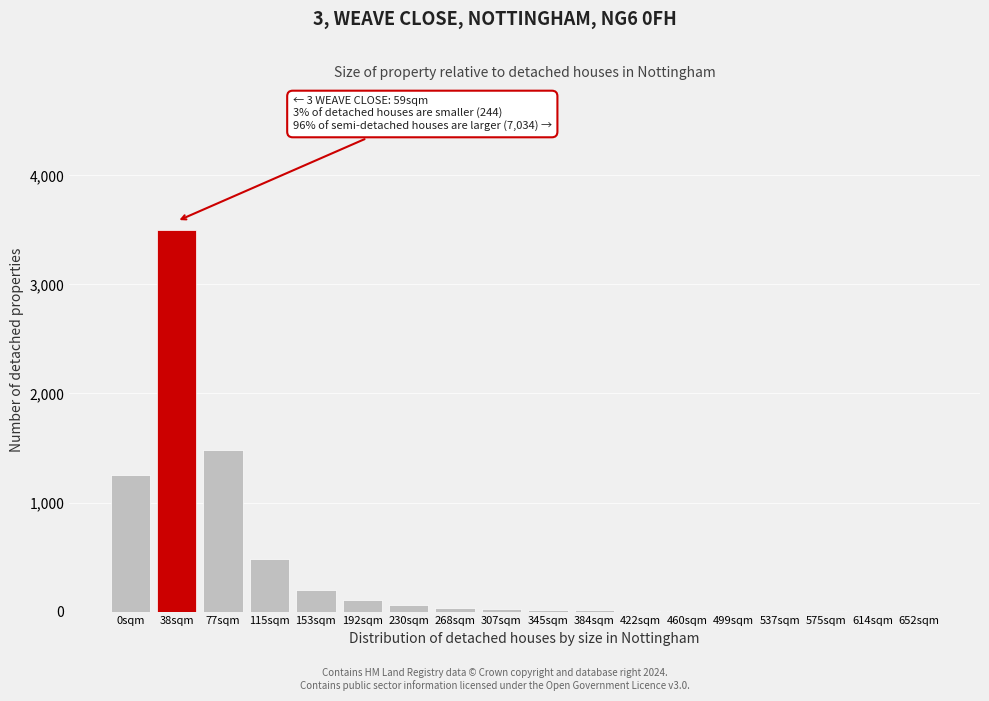

True or false: the data shows 1 at 652sqm.

True